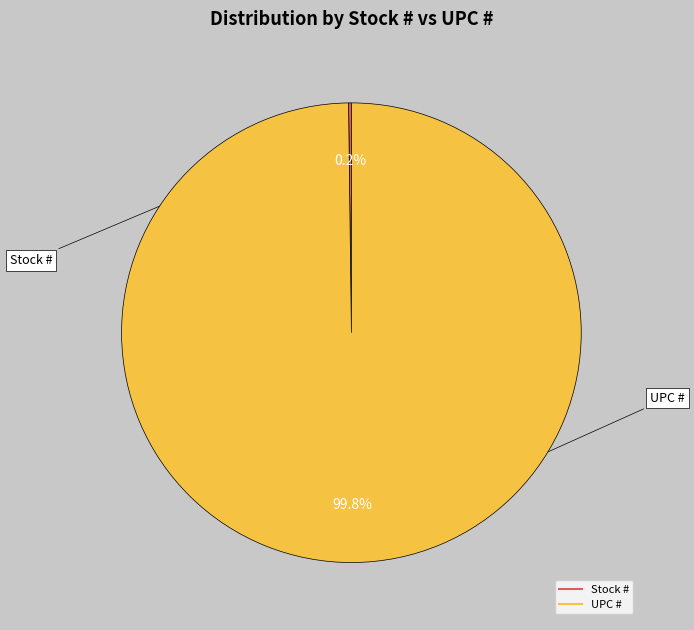

Which slice represents more than half of the pie?

UPC #